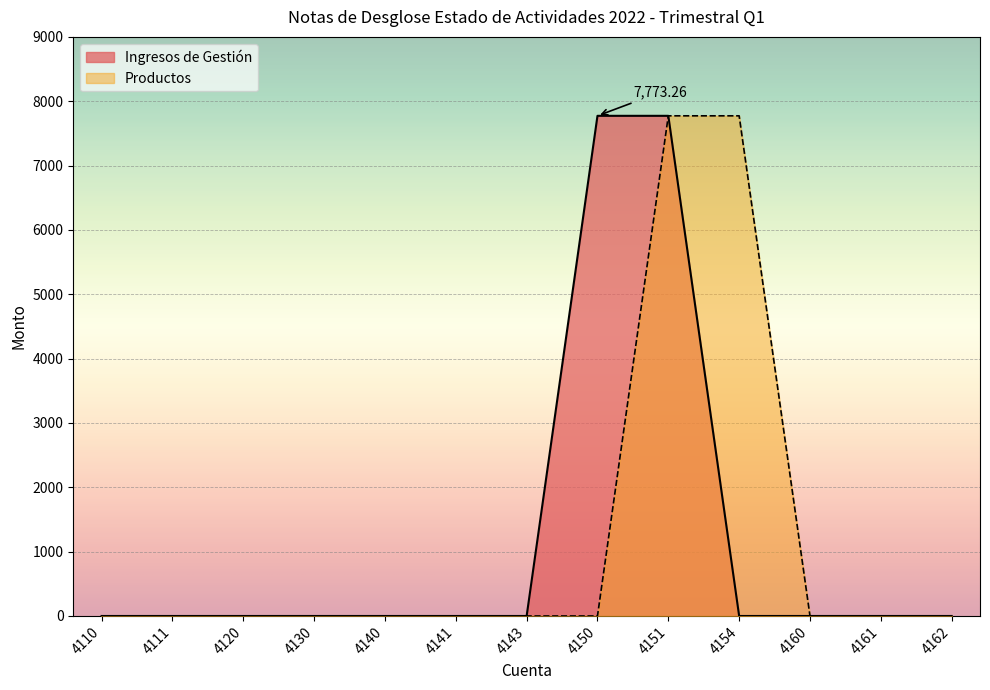

True or false: Productos and Ingresos de Gestión intersect in this chart.

False